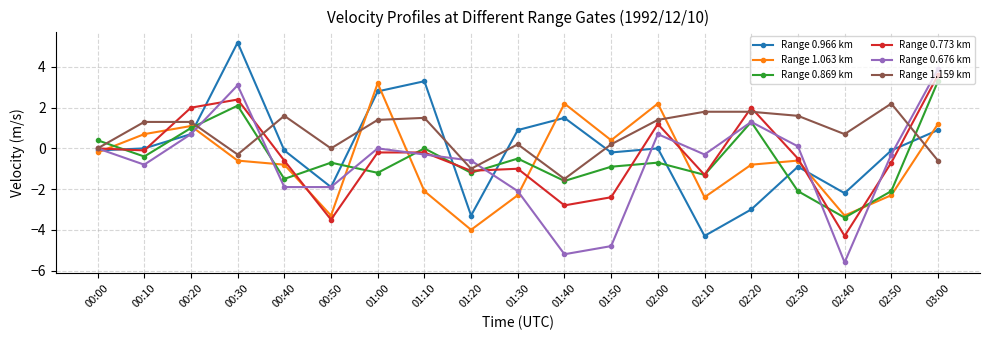

What position from the right is 01:30?

10